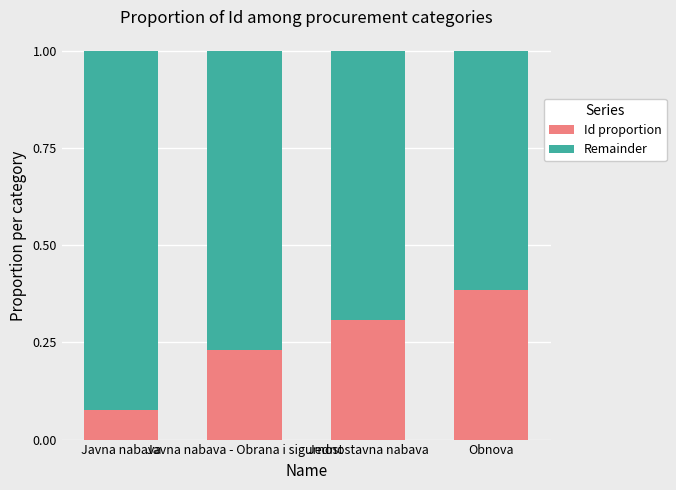

List the labels in order of Id proportion value, smallest first.

Javna nabava, Javna nabava - Obrana i sigurnost, Jednostavna nabava, Obnova